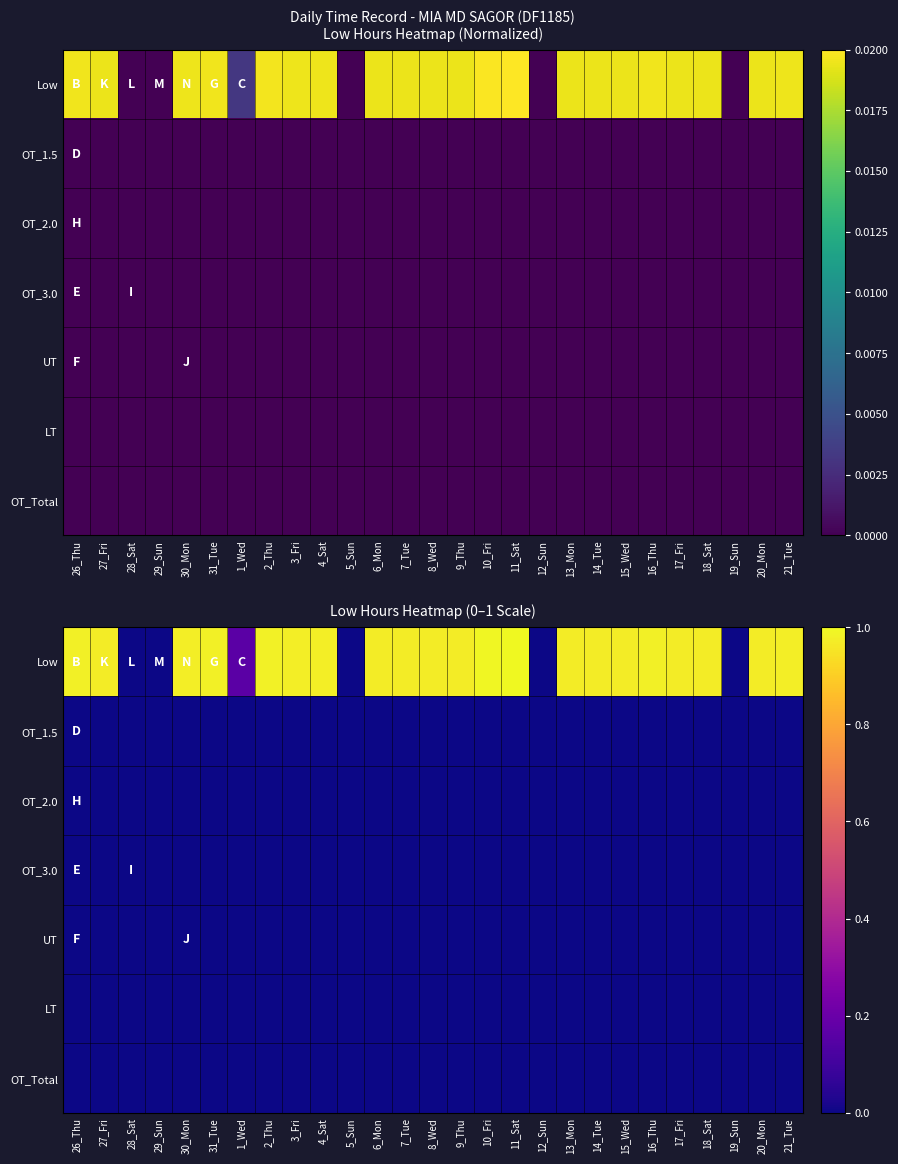

Where is OT_2.0 nearest to the value 0?

26_Thu